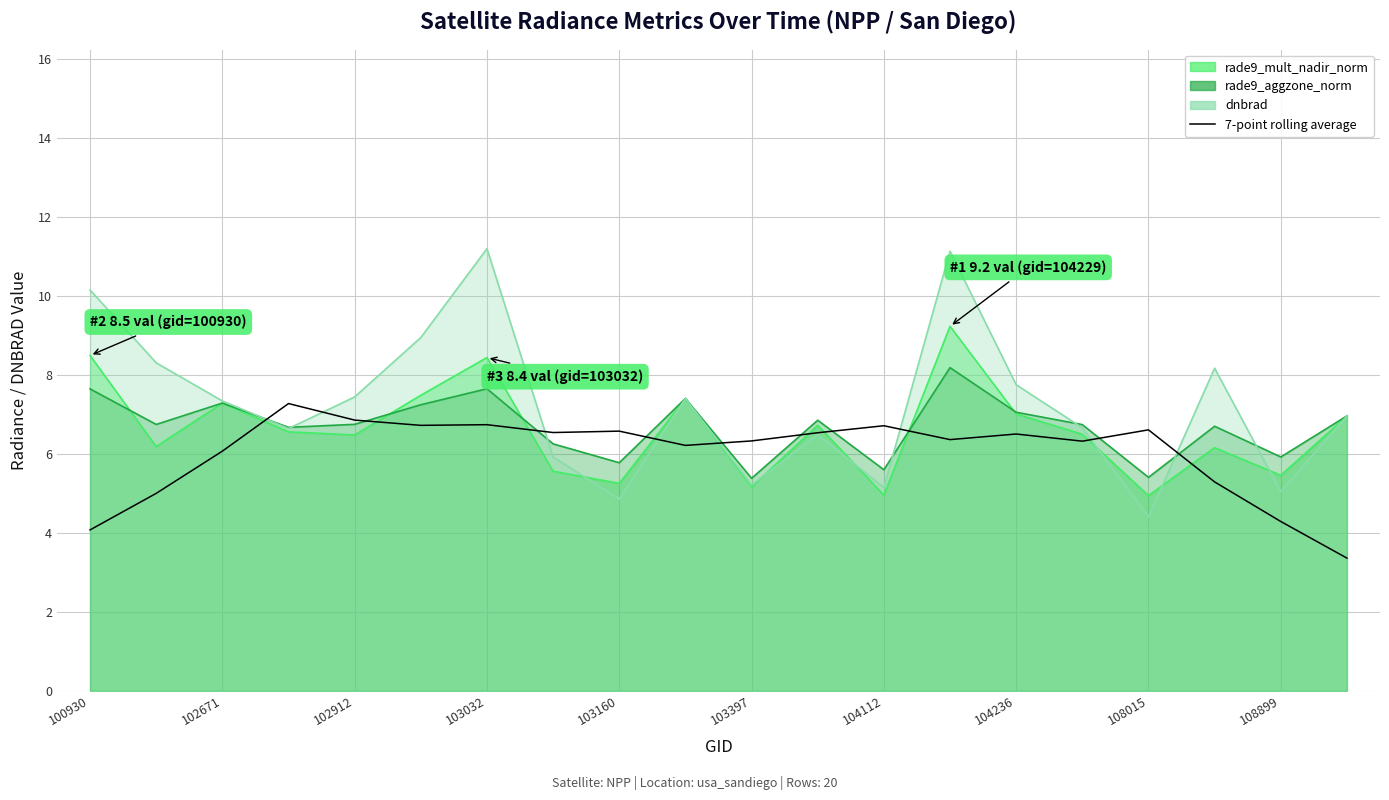

Reading right to left, transcribe all the data shown in this chart.

3.4	4.3	5.3	6.6	6.3	6.5	6.4	6.7	6.5	6.3	6.2	6.6	6.5	6.7	6.7	6.9	7.3	6.1	5.0	4.1